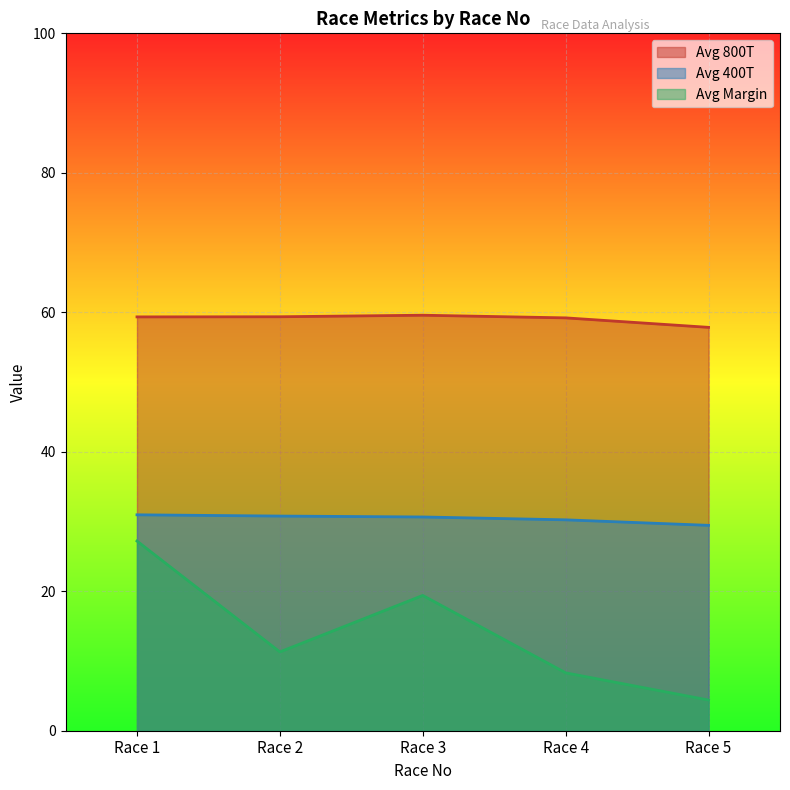

What is the lowest value of the Avg 800T series?

57.8